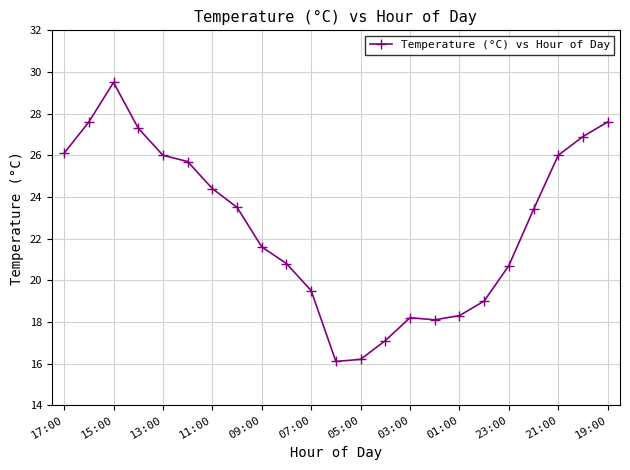

What is the greatest value displayed?

29.5